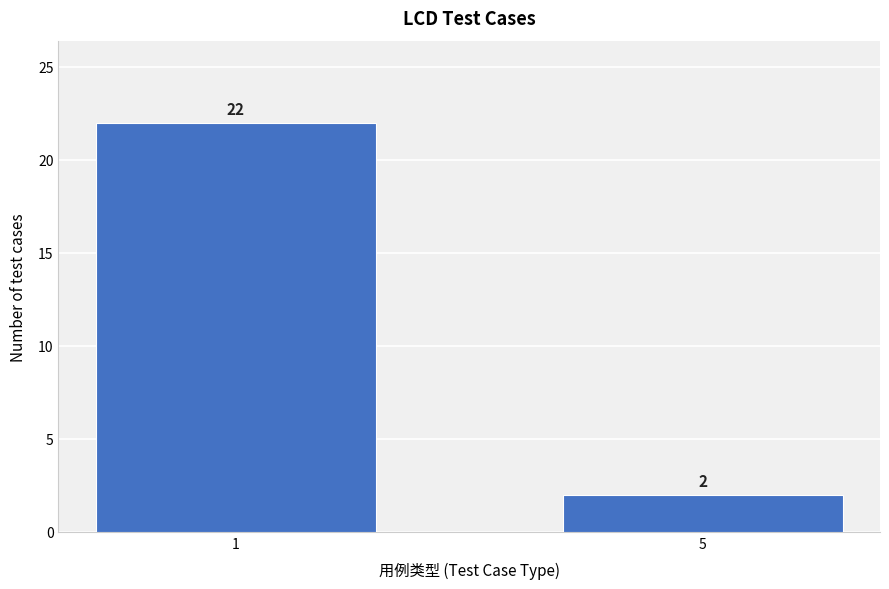

Reading left to right, what are all the values shown in this chart?

22	2